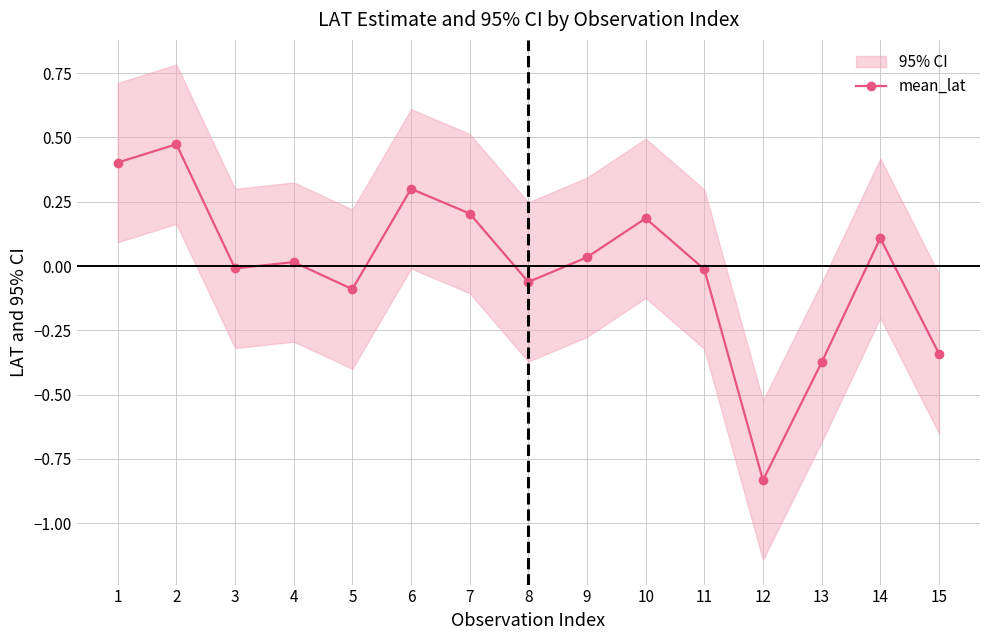

Is it true that the value at 4 is 0.0?

False